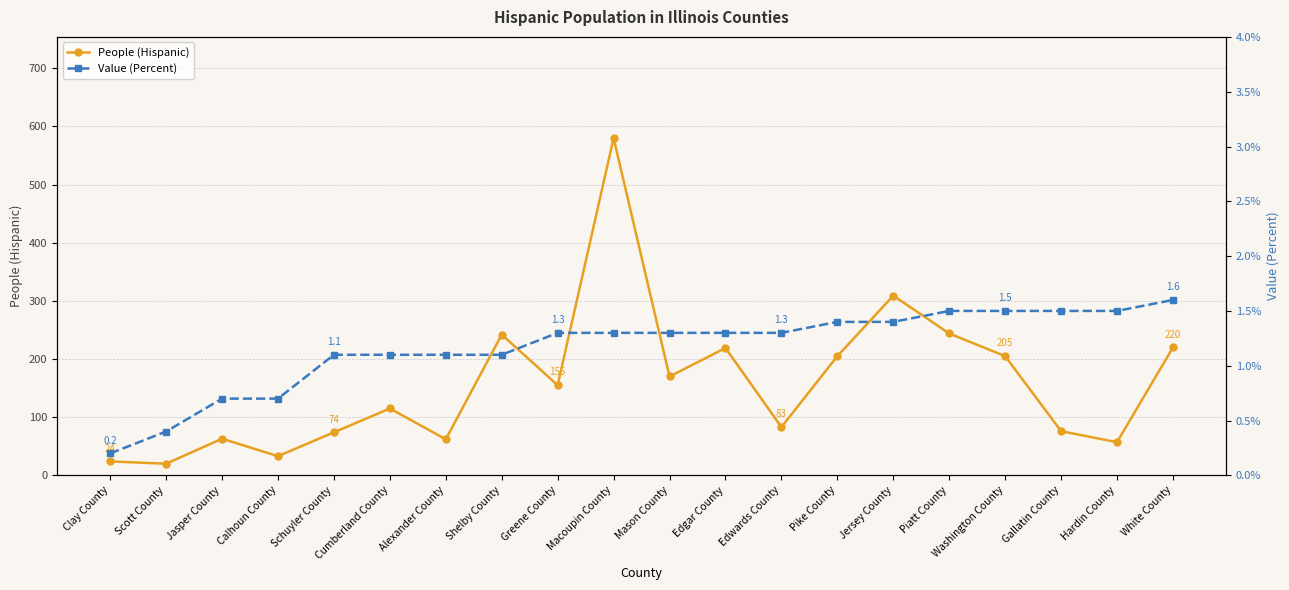

The Value (Percent) series shows 1.0 at Piatt County. True or false?

False